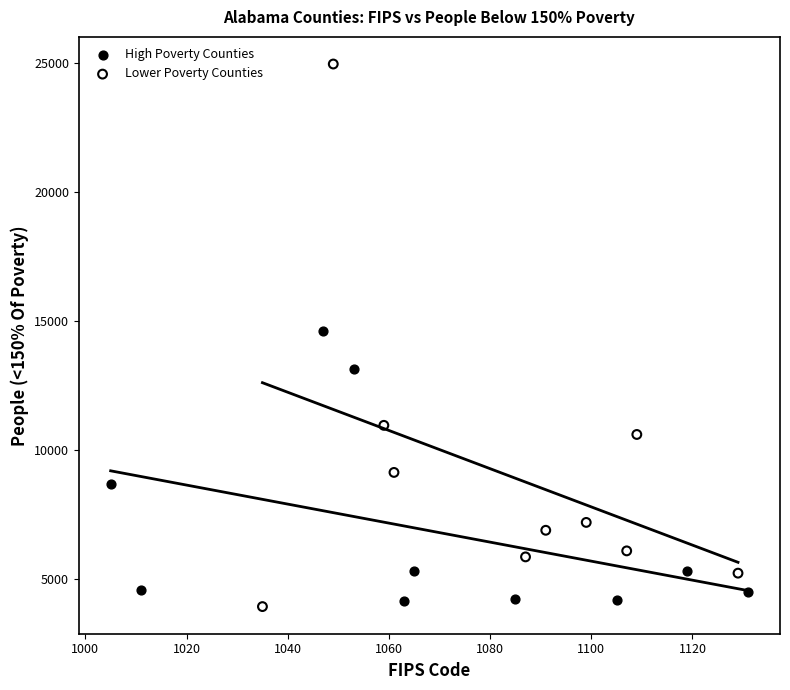

Which series has the widest spread of Y values?

Lower Poverty Counties